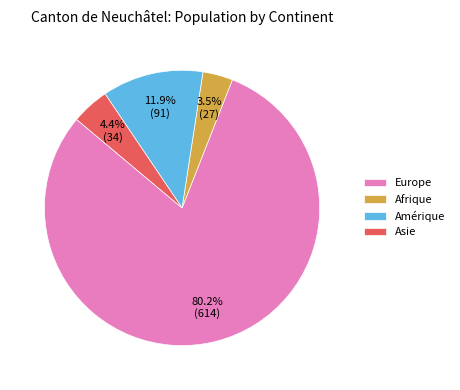

Count the number of slices in the pie.

4